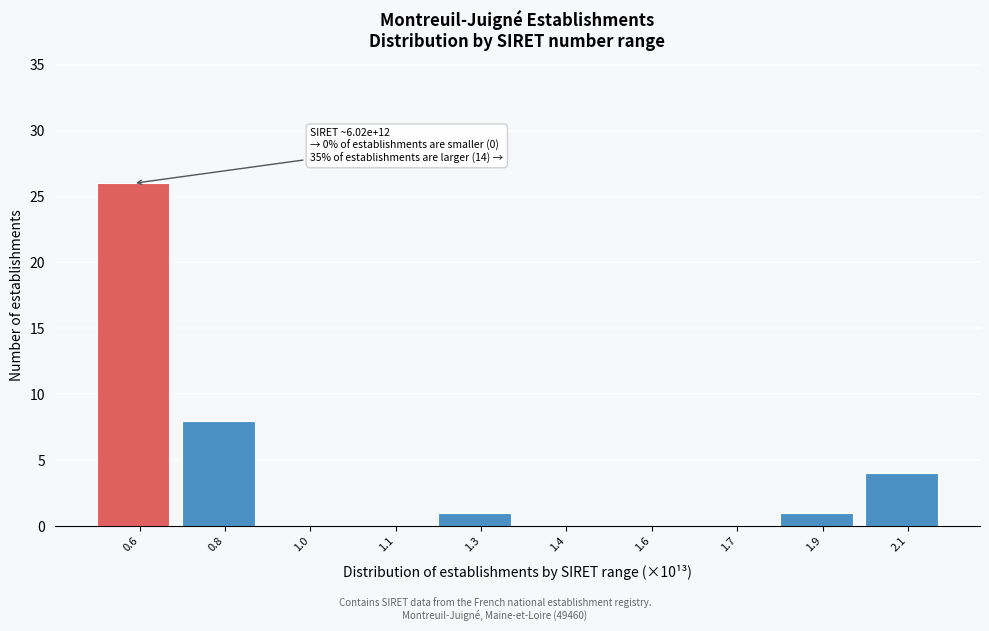

Reading left to right, list all the values displayed in this chart.

0.6=26	0.8=8	1.0=0	1.1=0	1.3=1	1.4=0	1.6=0	1.7=0	1.9=1	2.1=4